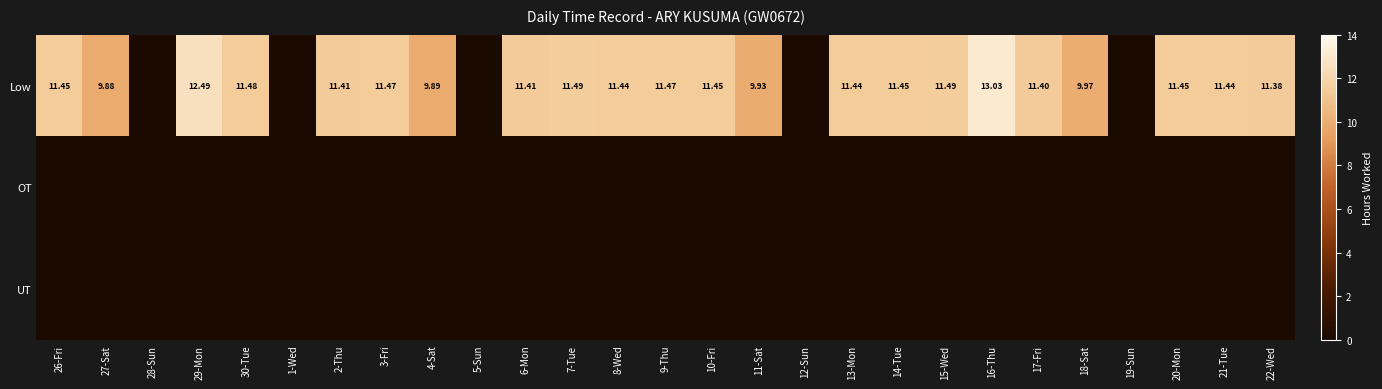

Read the Low value at 6-Mon.

11.4